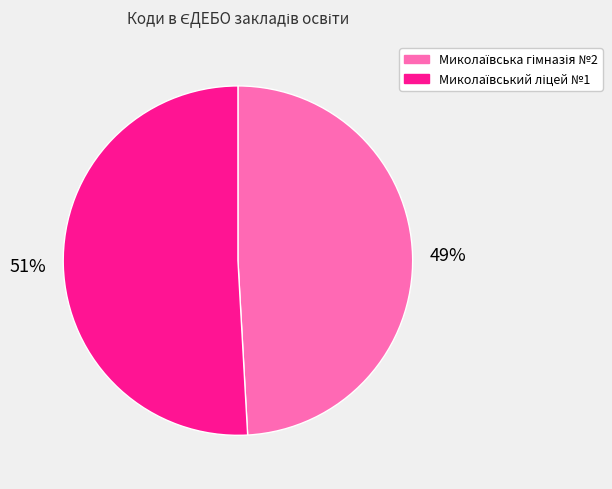

Is there a majority slice in this chart?

Yes